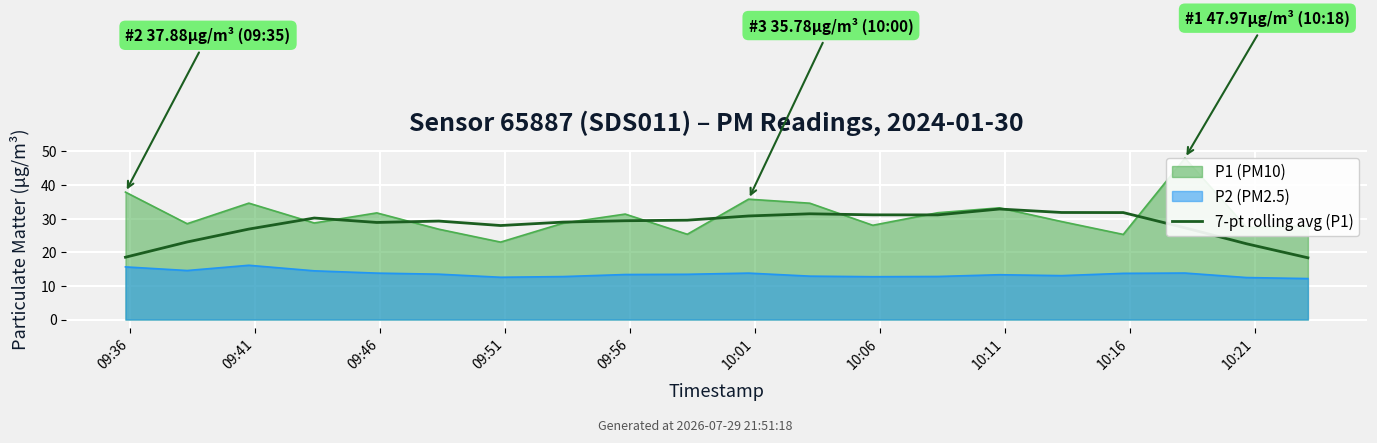

What is the sum of all values?

561.6